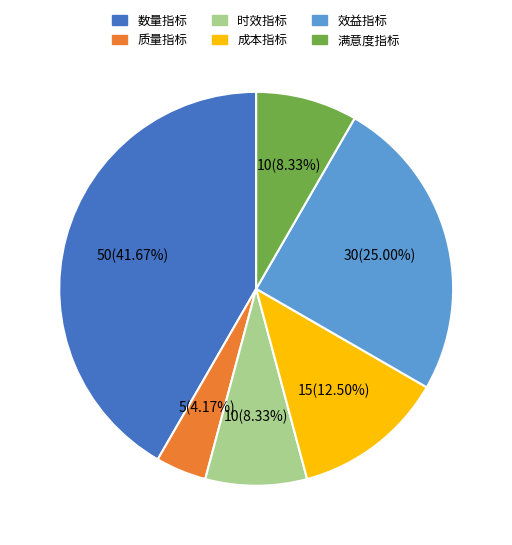

Which slice is the largest?

数量指标